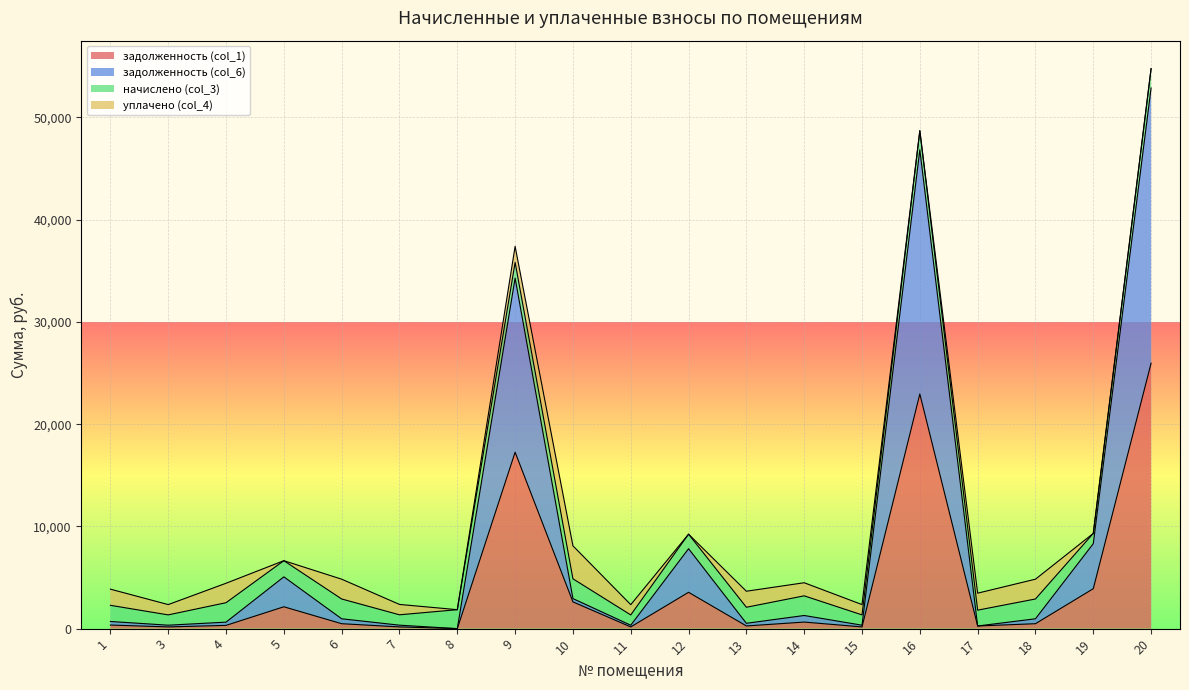

What is the total value across all series at 5?

6645.9